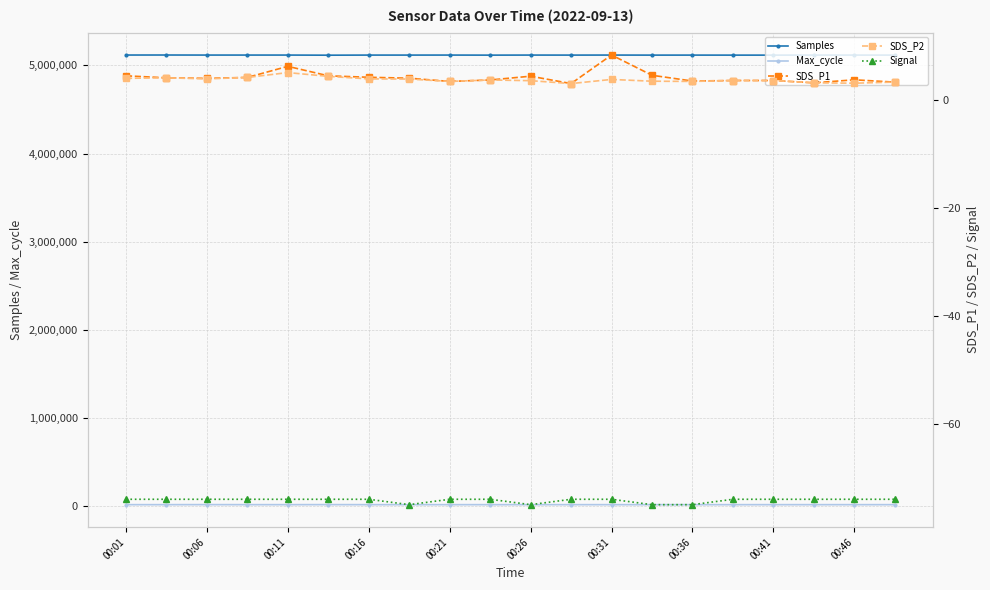

Does the chart display data point markers on the line(s)?

Yes